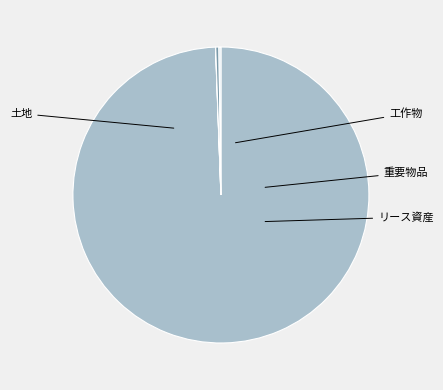

How many slices are in this pie chart?

4